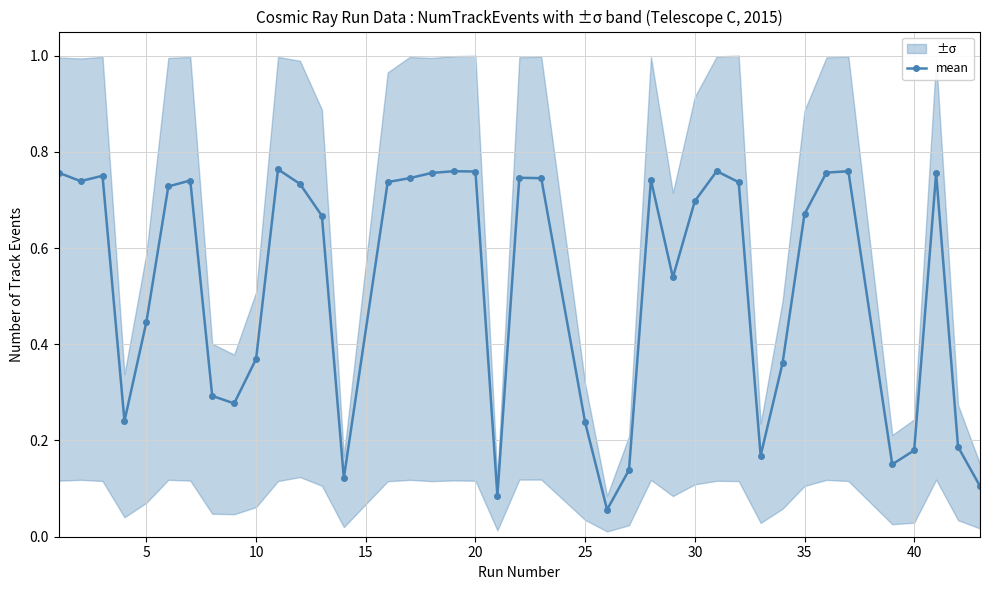

True or false: mean has more than 0 points higher than both neighbors.

True